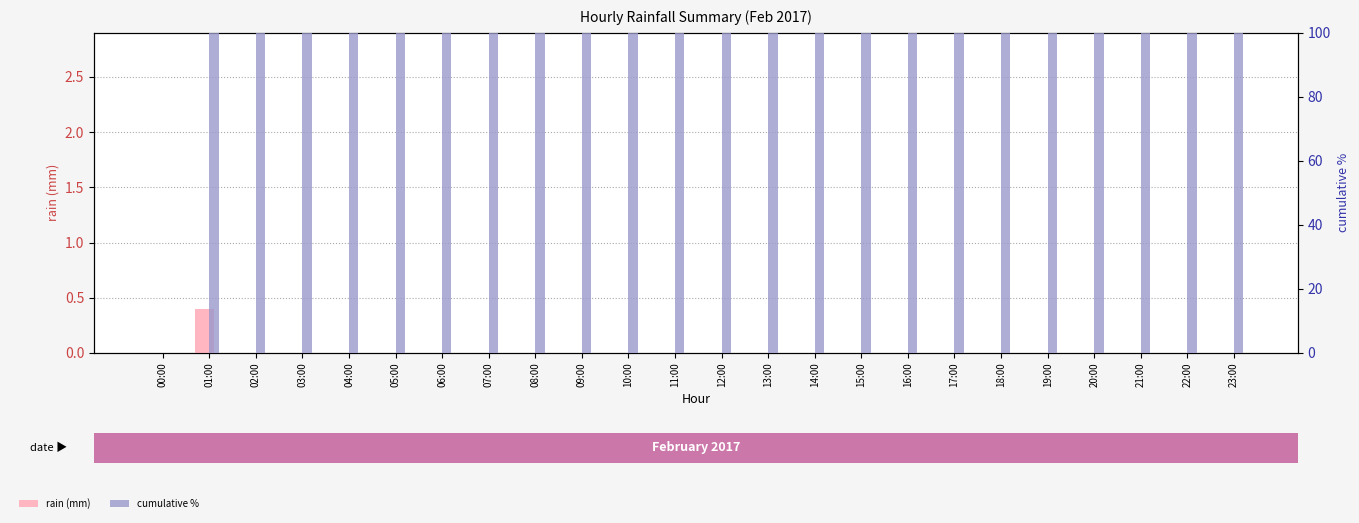

What is the label of the 9th bar from the left?

08:00